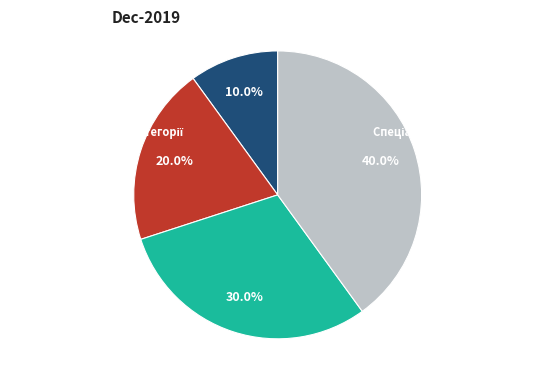

Does Спеціаліст першої категорії represent more than half of the total?

No